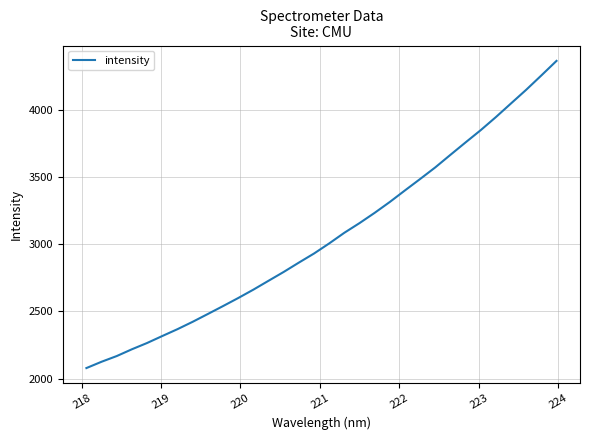

What is the difference between the maximum and minimum values?

2283.4